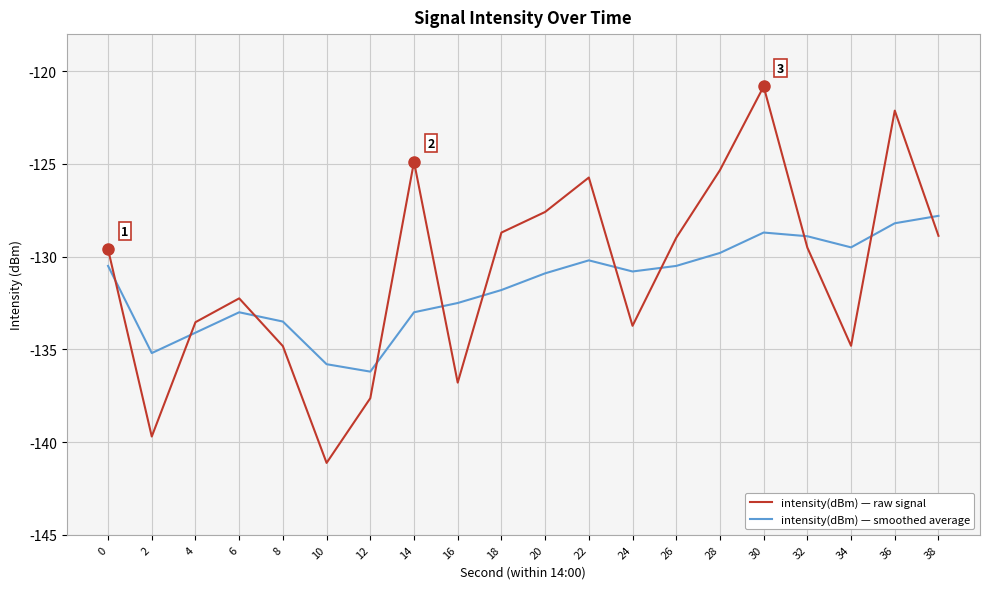

True or false: intensity(dBm) — raw signal has more than 2 points higher than both neighbors.

True